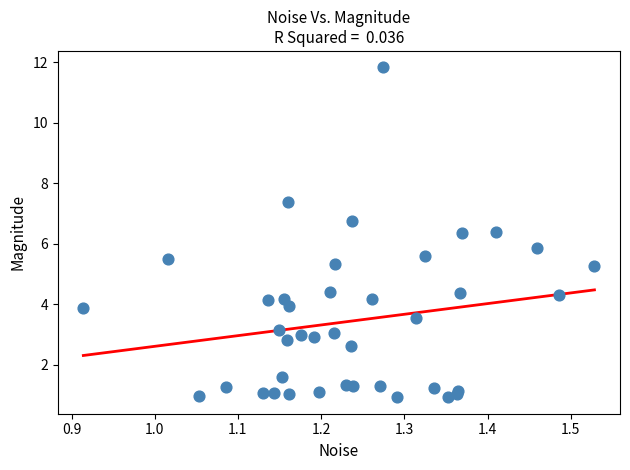

What Y value in the scatter plot is closest to 6?

5.9